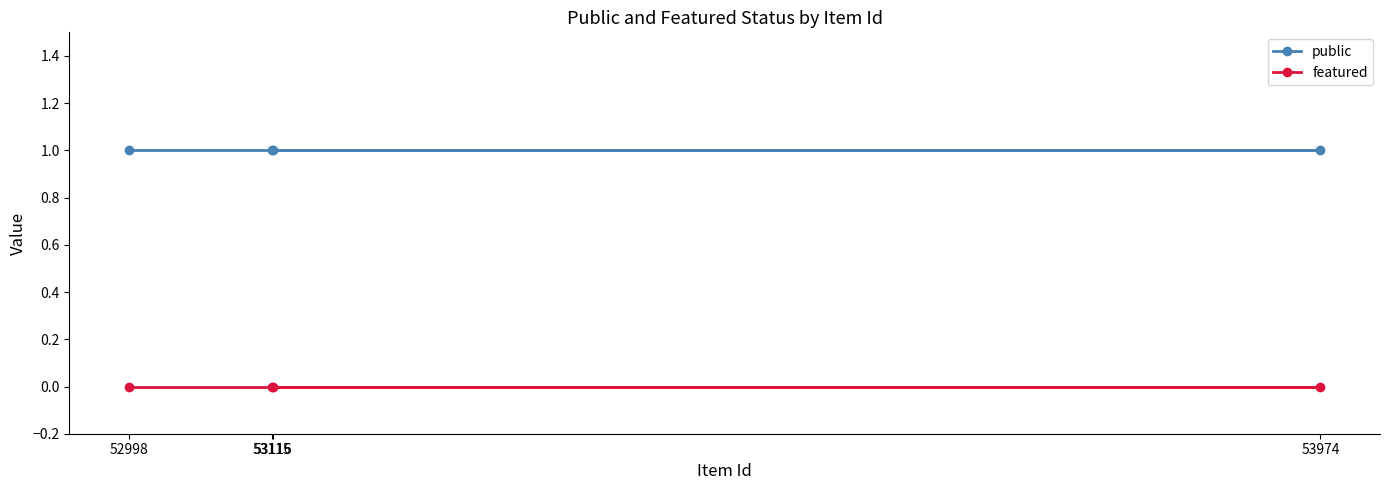

What is the greatest value displayed?

1